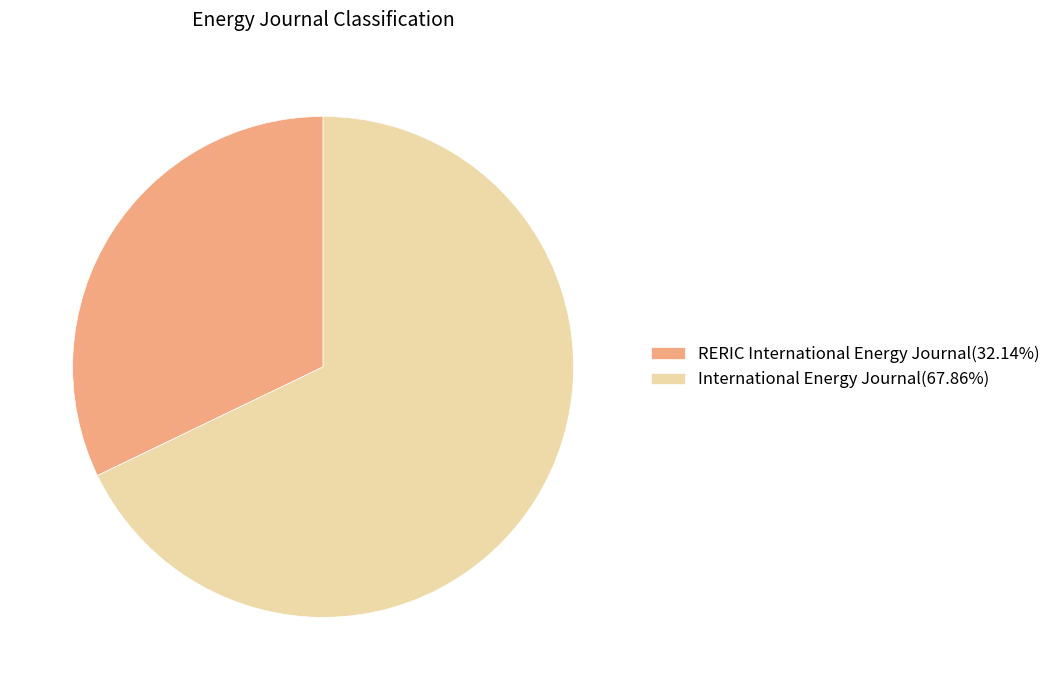

Which category has the biggest portion of the pie?

International Energy Journal